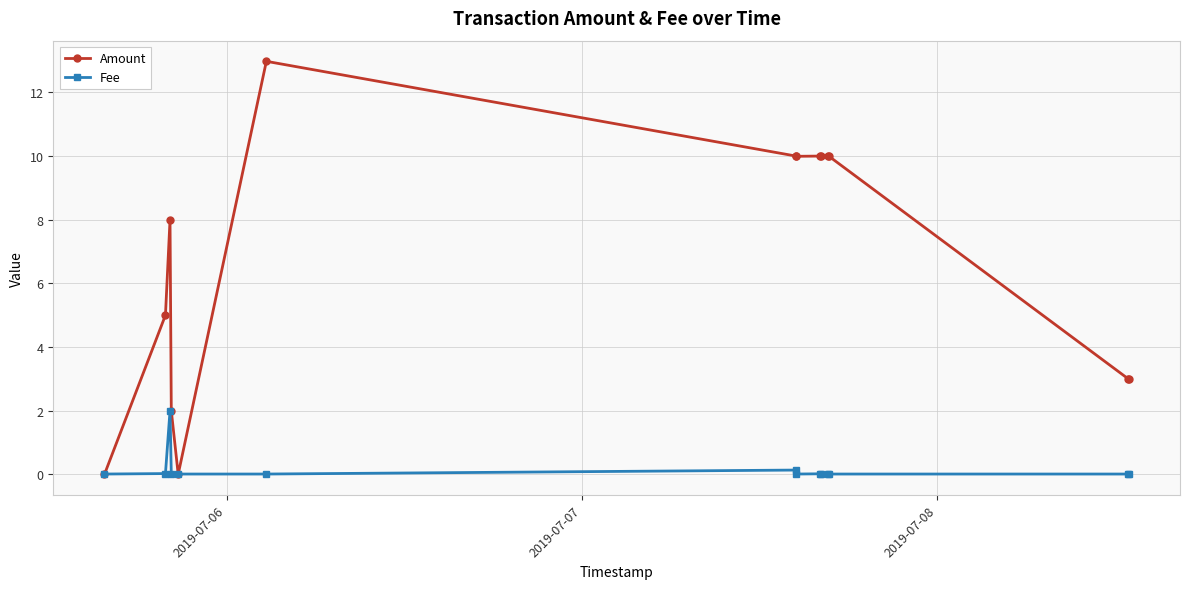

Rank the series by their maximum value, from lowest to highest.

Fee, Amount